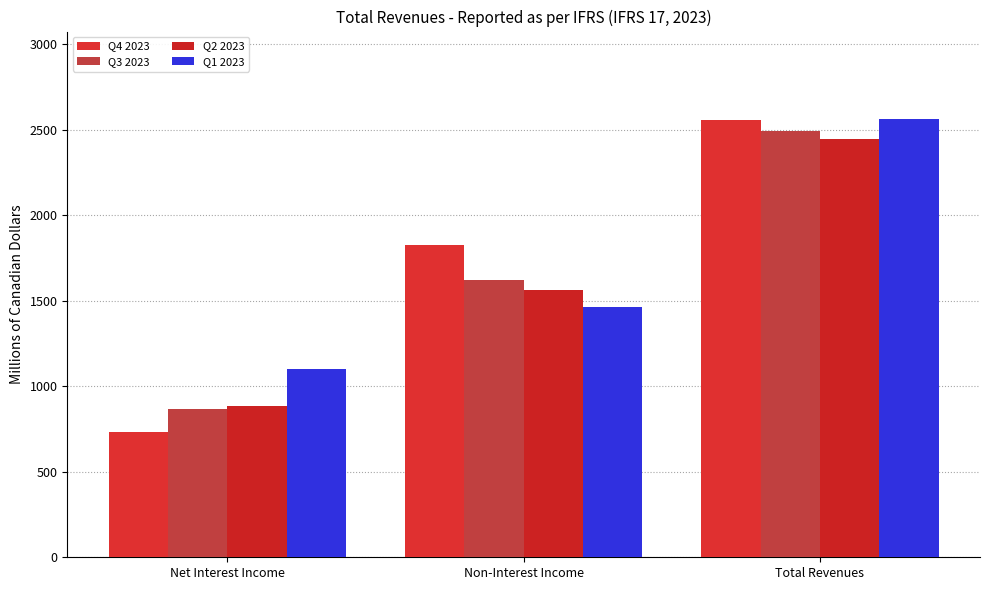

What is the total value across all series at Total Revenues?

10058